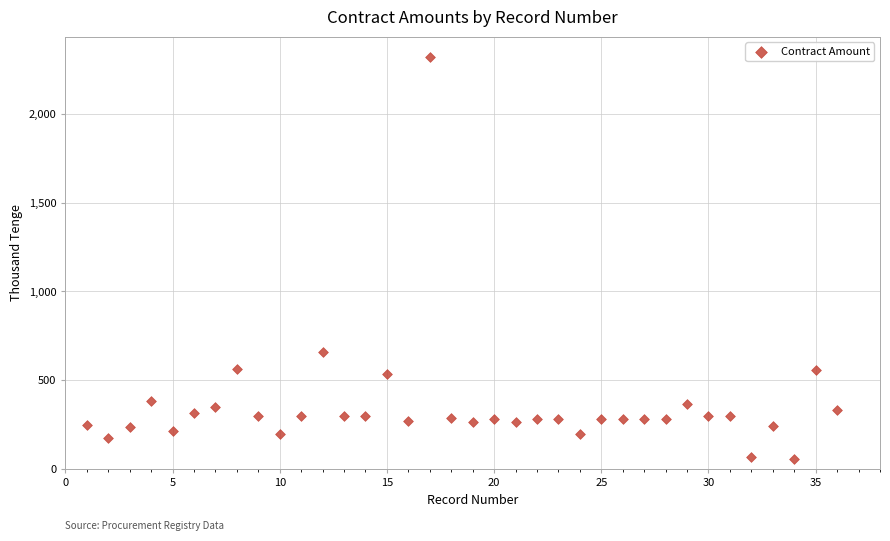

What Y value in the scatter plot is closest to 1188?

660.5